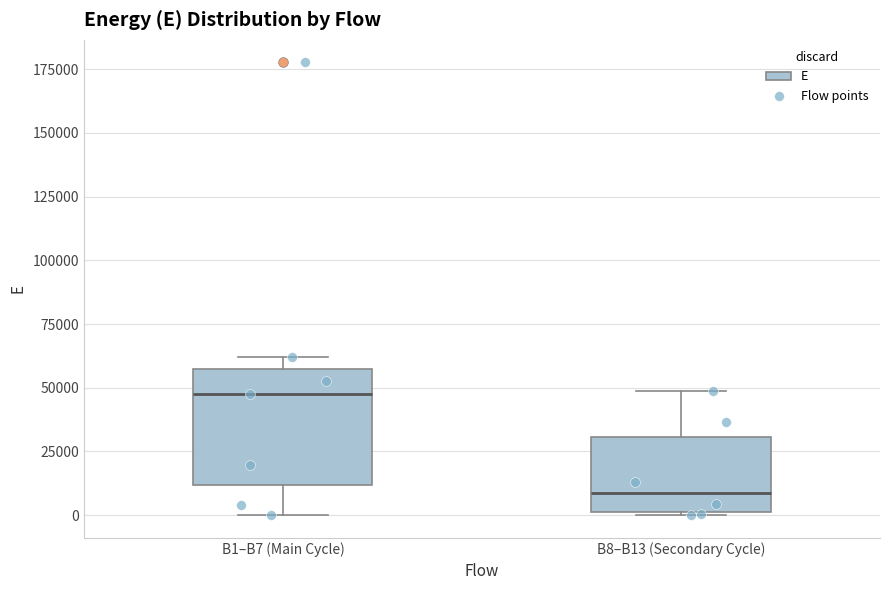

Reading left to right, transcribe this box plot: for each box, give where its median line is, the range the box spans, and where its two whiskers end, as read against the y-axis. The values are not printed on the chart, so give them approximately, as read against the axis.

B1–B7 (Main Cycle): median 50000, box 10000 to 55000, whiskers 0 to 60000
B8–B13 (Secondary Cycle): median 10000, box 0 to 30000, whiskers 0 to 50000